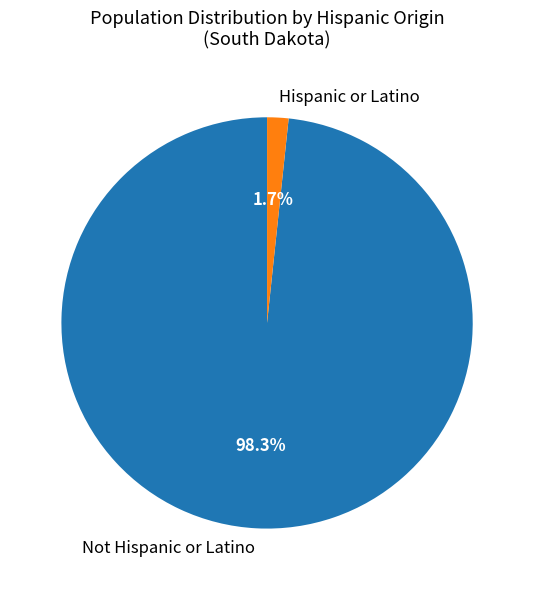

Does any single category account for the majority?

Yes